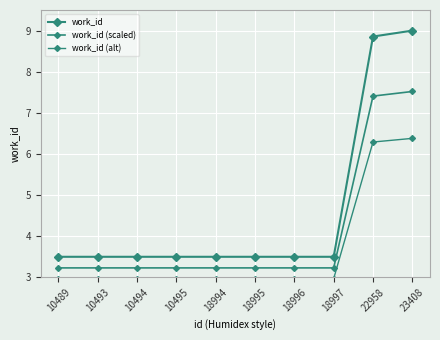

What value does the work_id series have at 18995?

3.5